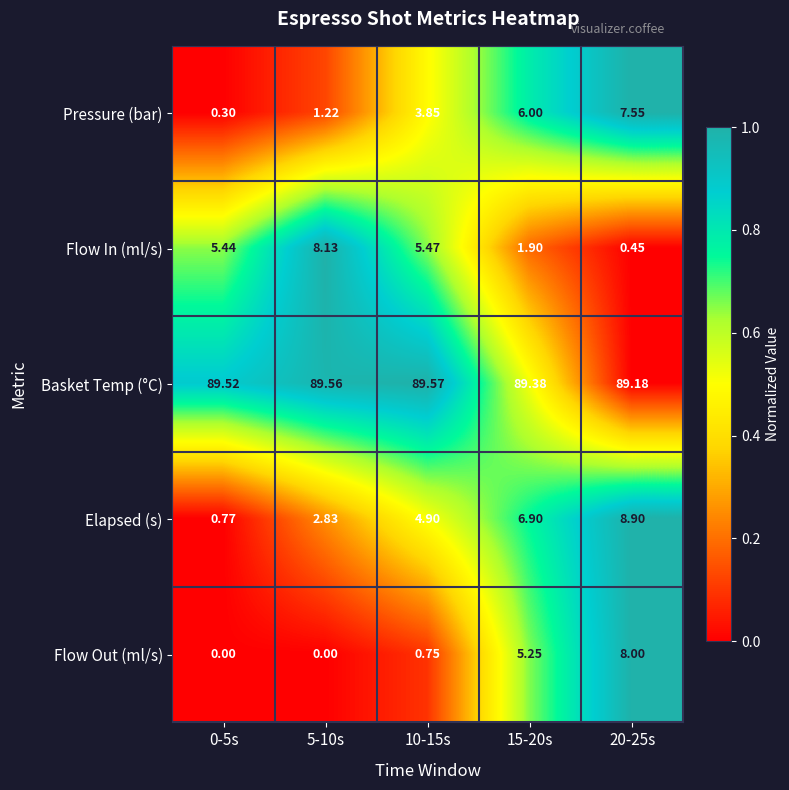

Which series has the largest total across all categories?

Basket Temp (°C)